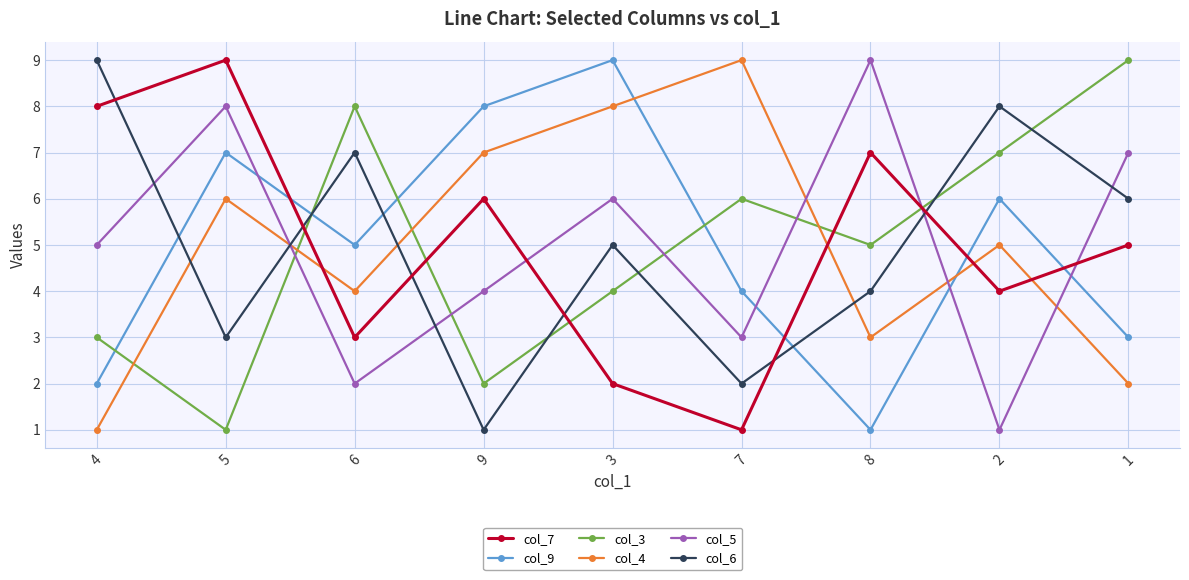

After their last crossing, which series has the higher values: col_4 or col_3?

col_3